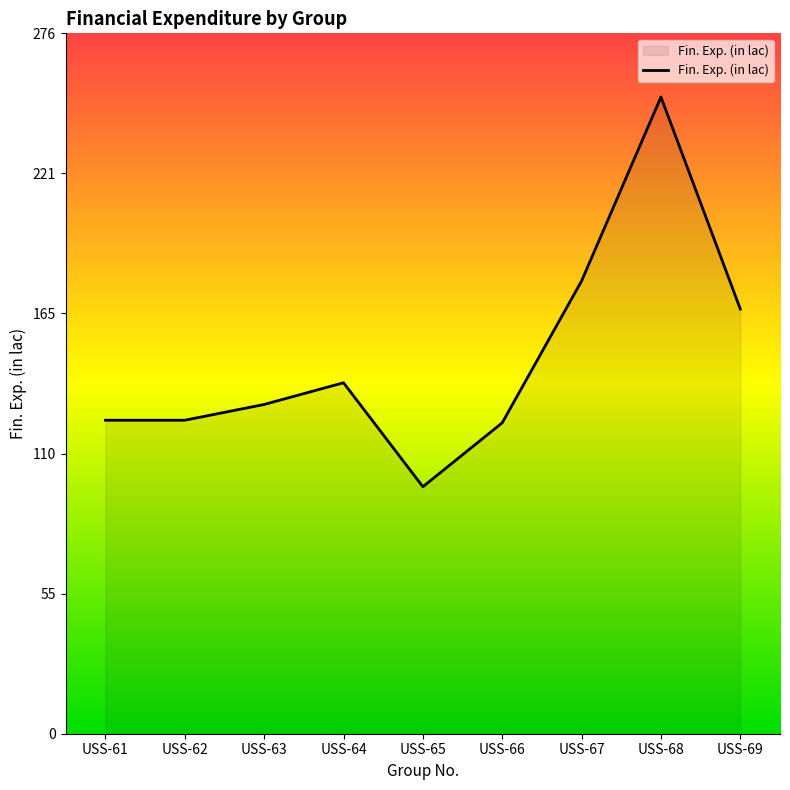

Is it true that the value at USS-67 is 293.2?

False